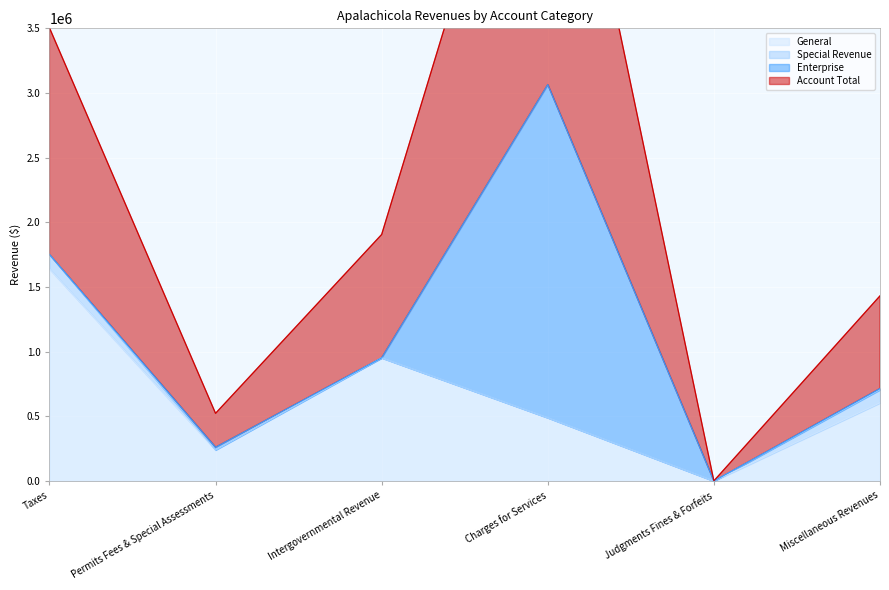

Rank the categories by Account Total value from highest to lowest.

Charges for Services, Taxes, Intergovernmental Revenue, Miscellaneous Revenues, Permits Fees & Special Assessments, Judgments Fines & Forfeits